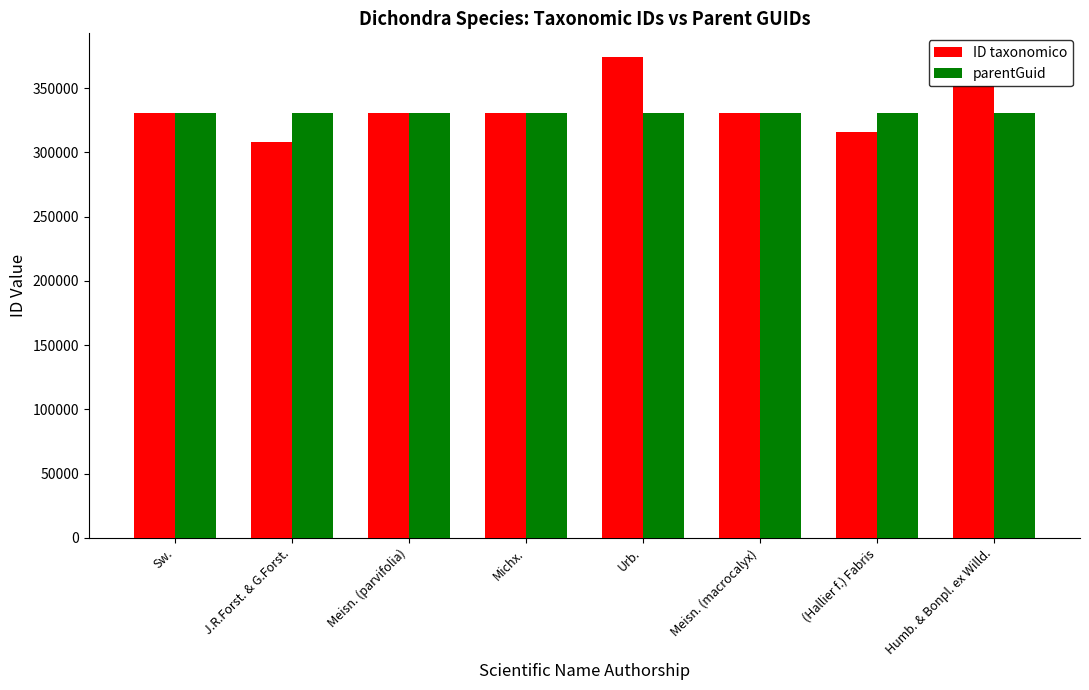

What is the minimum value for parentGuid?

330362